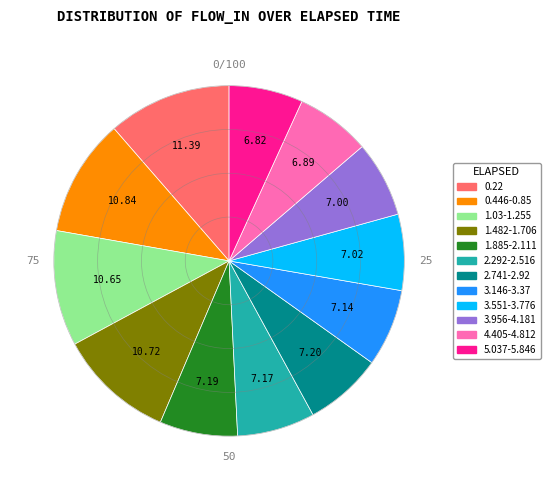

Does any single category account for the majority?

No